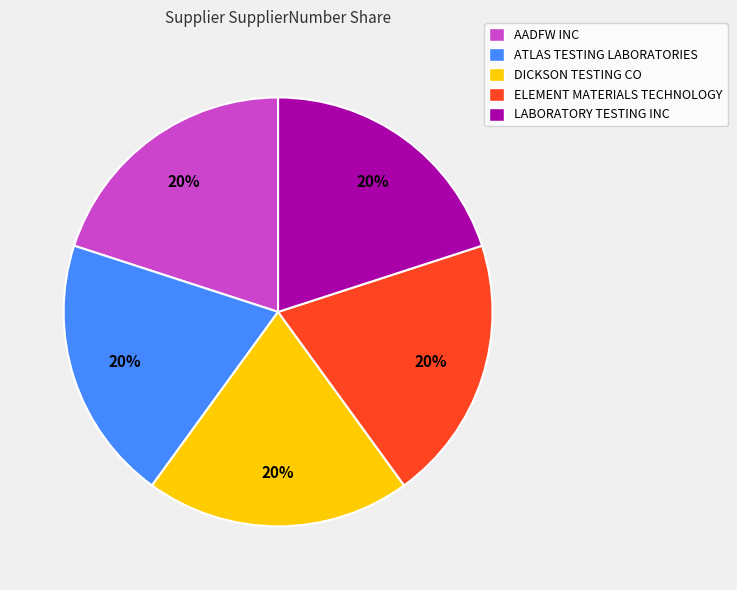

To the nearest percent, what percentage of the pie is ELEMENT MATERIALS TECHNOLOGY?

20%